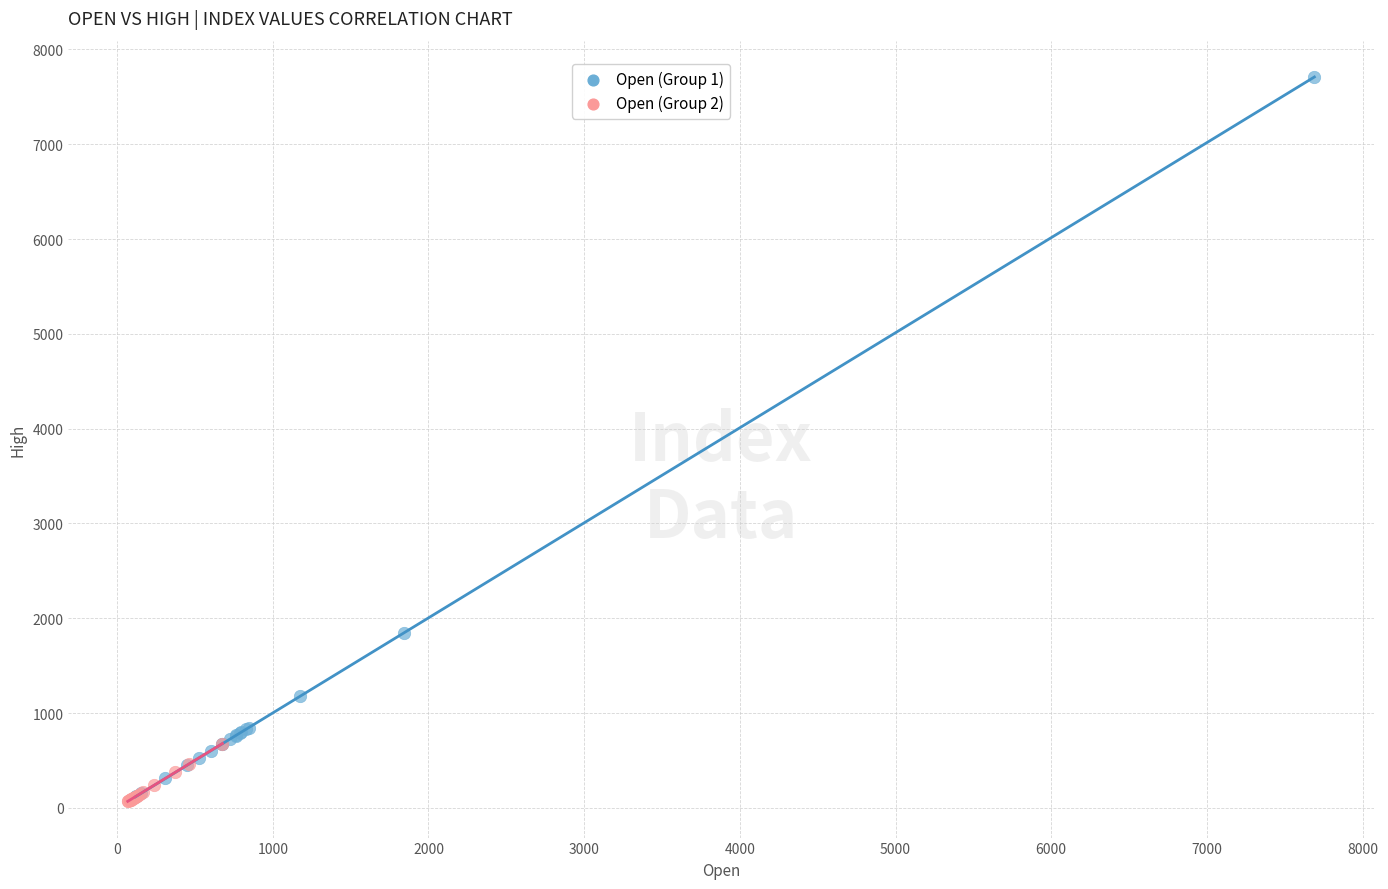

Which series reaches the maximum Y coordinate?

Open (Group 1)